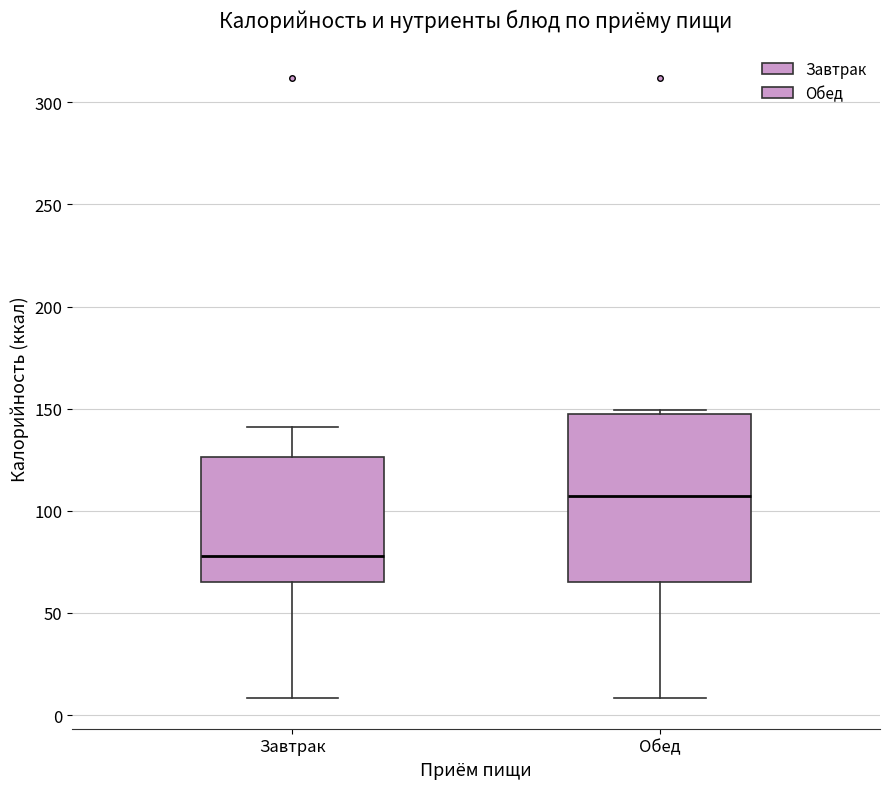

Which box has the highest median line?

Обед